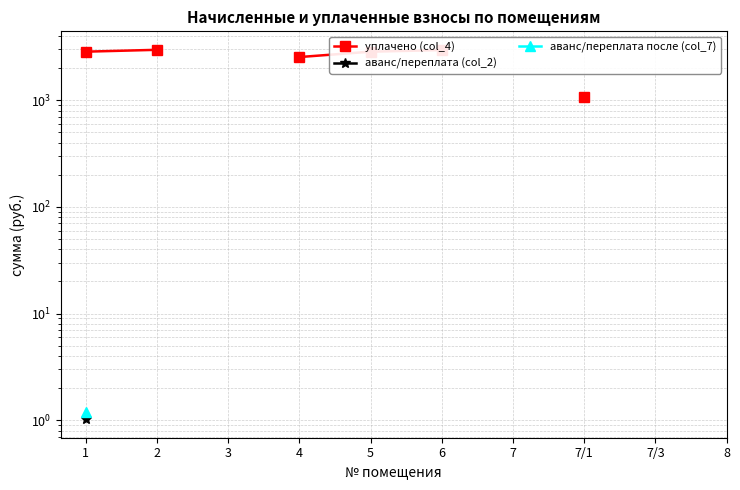

What position from the left is 2?

2